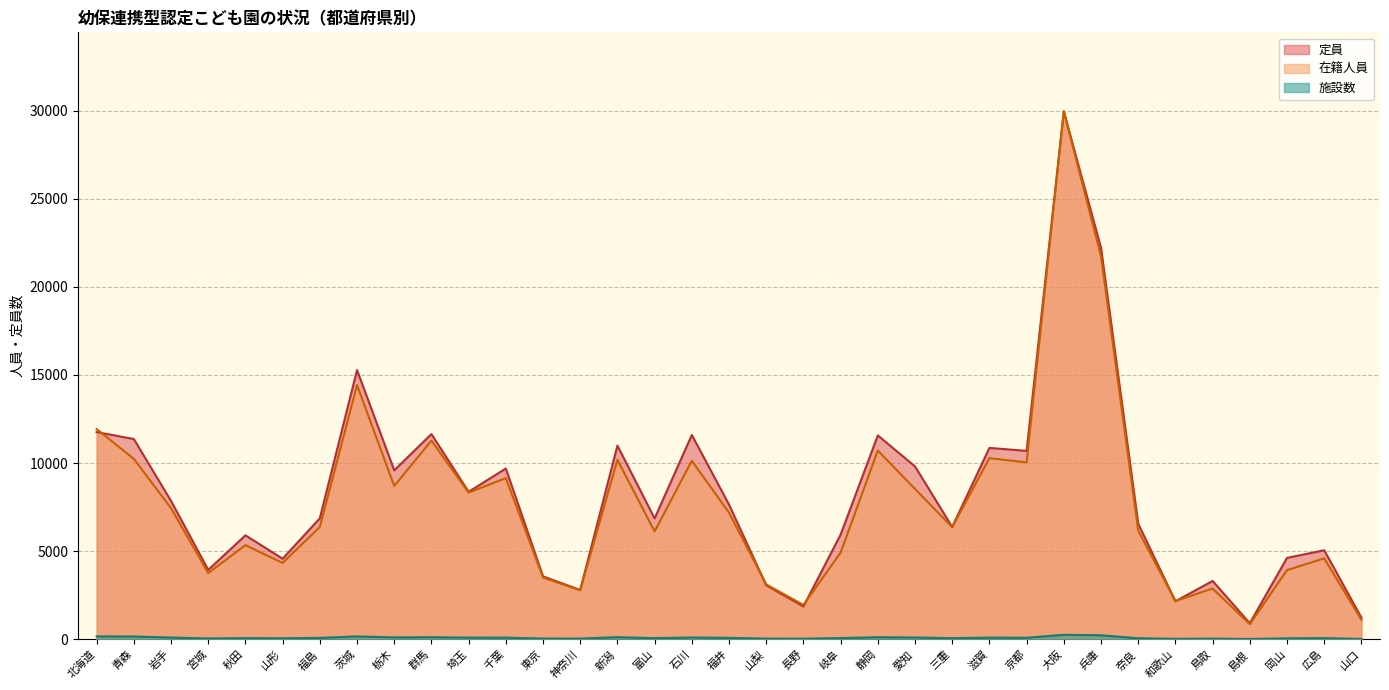

True or false: 施設数 and 在籍人員 cross at least once.

False